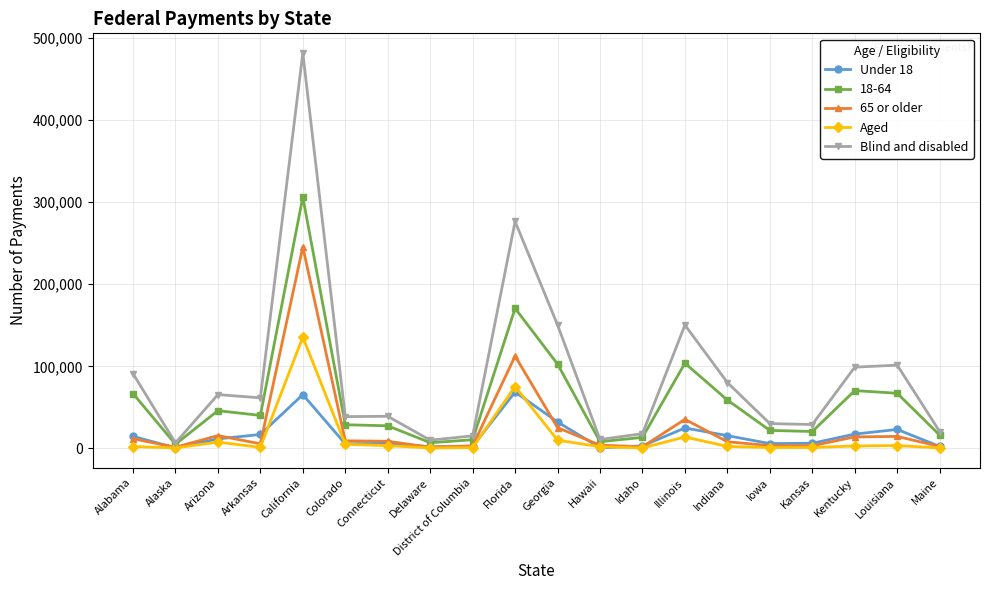

How many categories are shown in the chart?

20